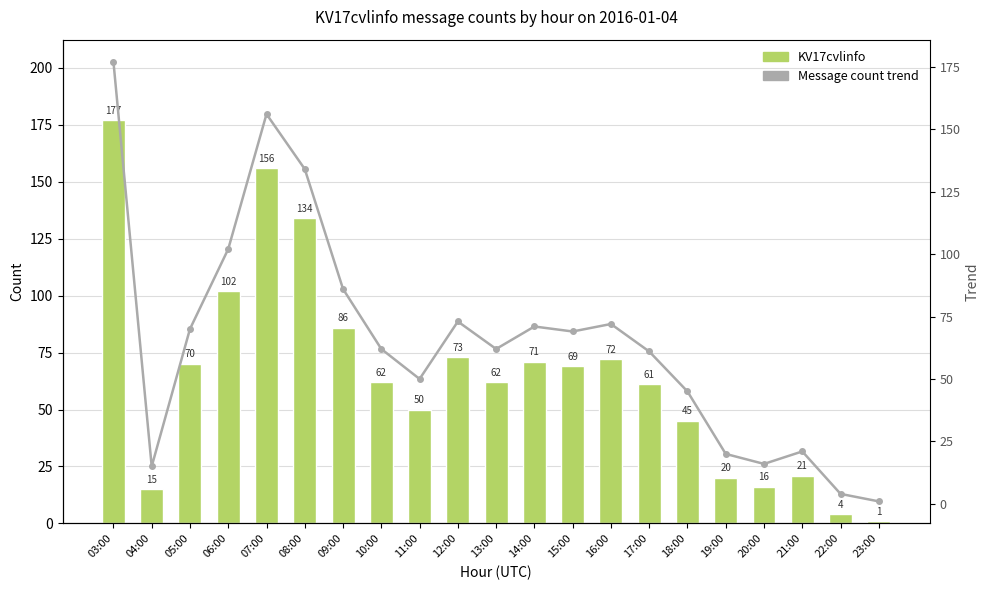

At how many categories does at least one series exceed 170?

1